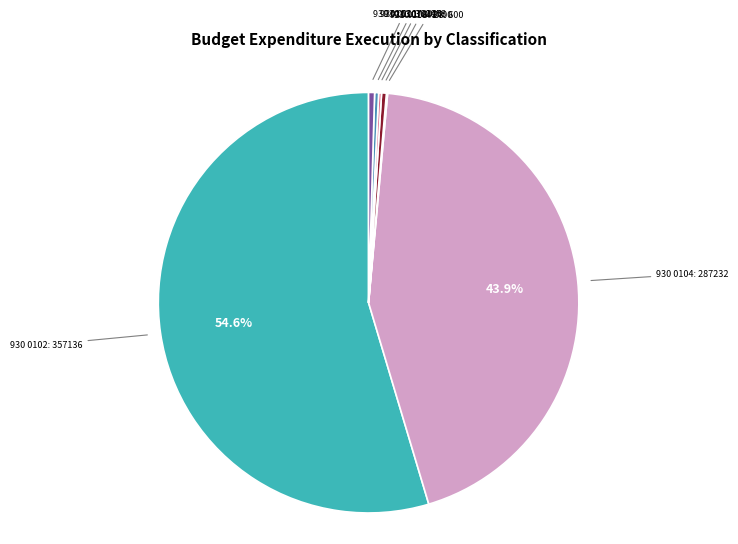

Is there any slice that represents more than half of the pie?

Yes